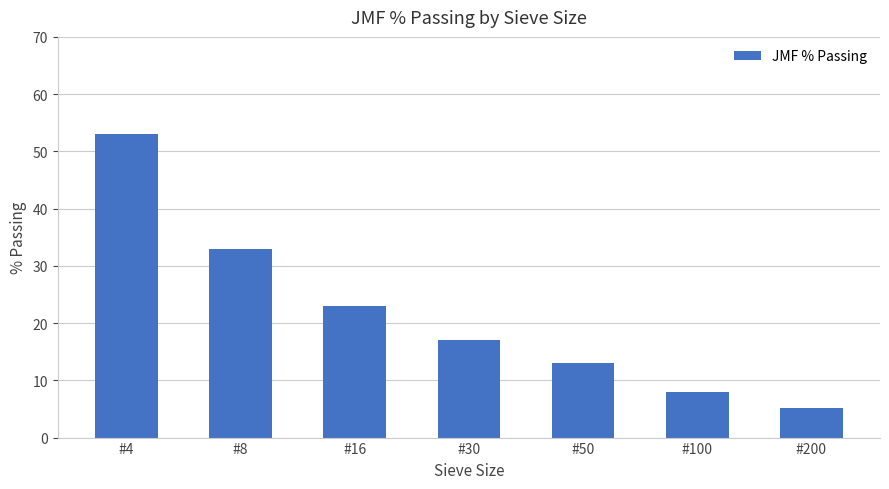

At which label is the value closest to 29?

#8